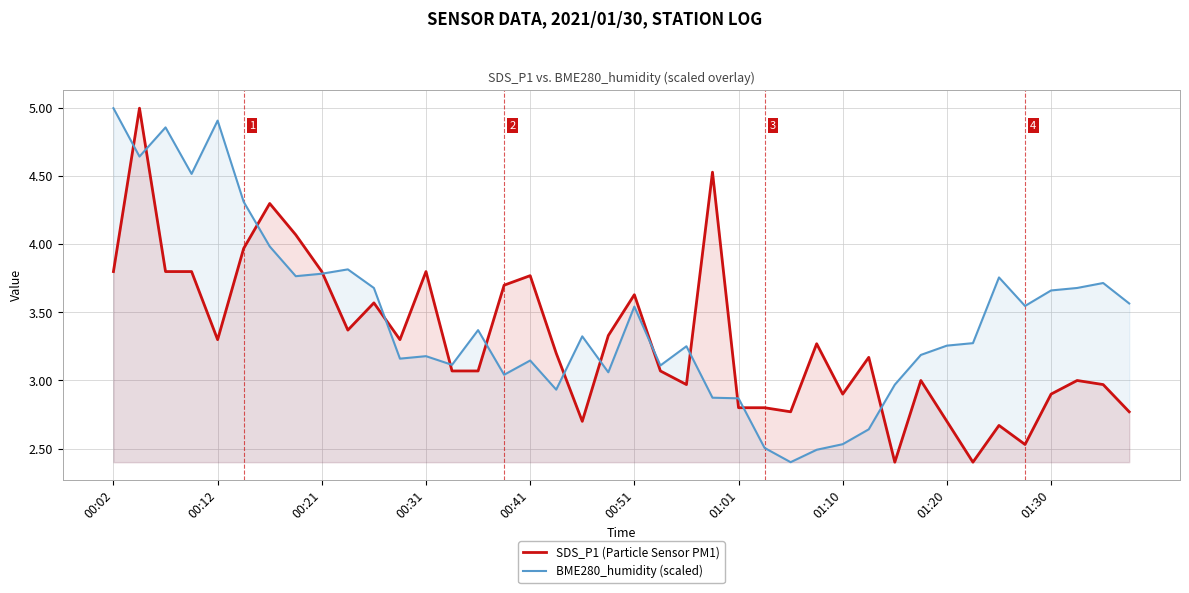

Which series has the largest total across all categories?

BME280_humidity (scaled)